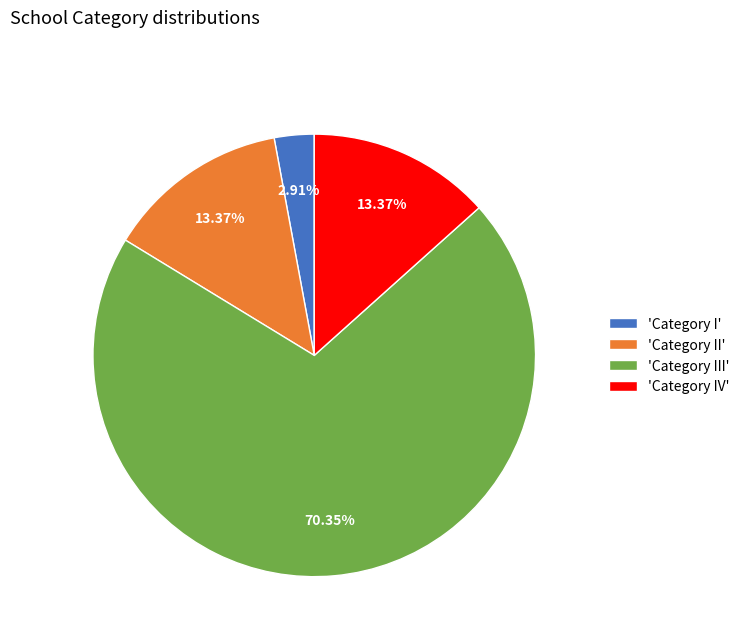

What is the majority slice?

'Category III'